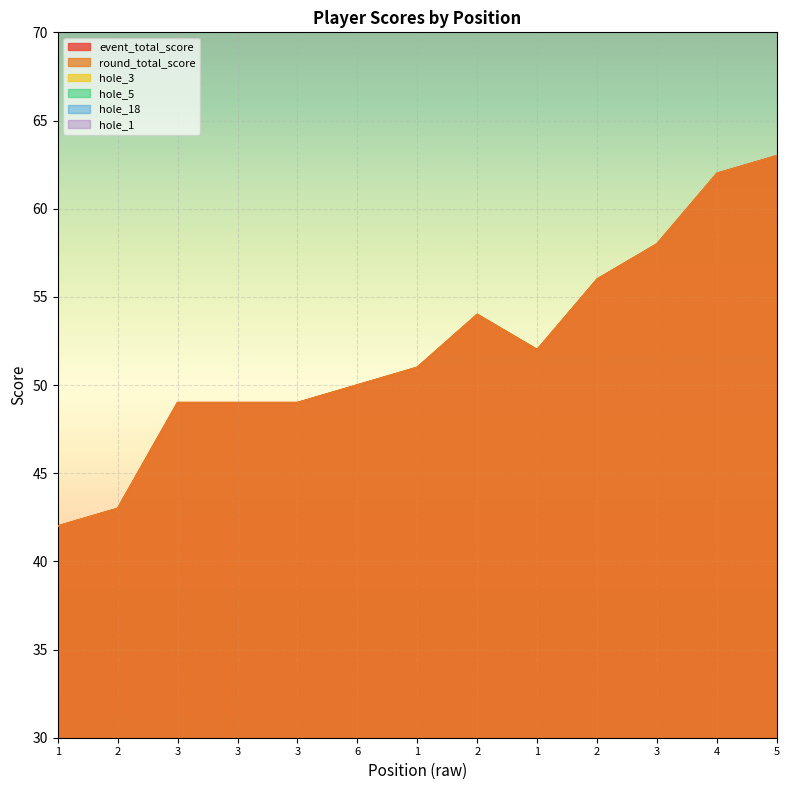

What are all the series names shown in the legend?

event_total_score, round_total_score, hole_3, hole_5, hole_18, hole_1